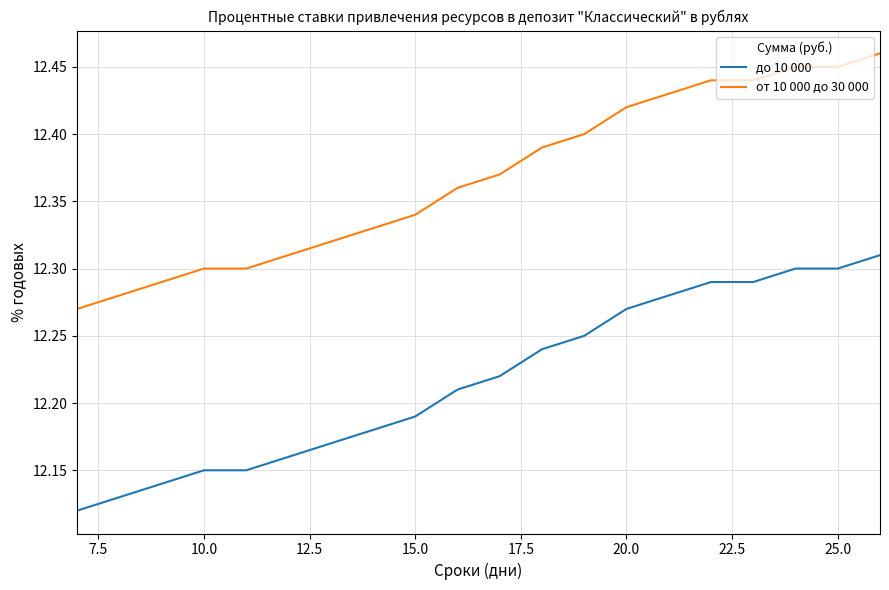

Rank the series by their maximum value, from highest to lowest.

от 10 000 до 30 000, до 10 000